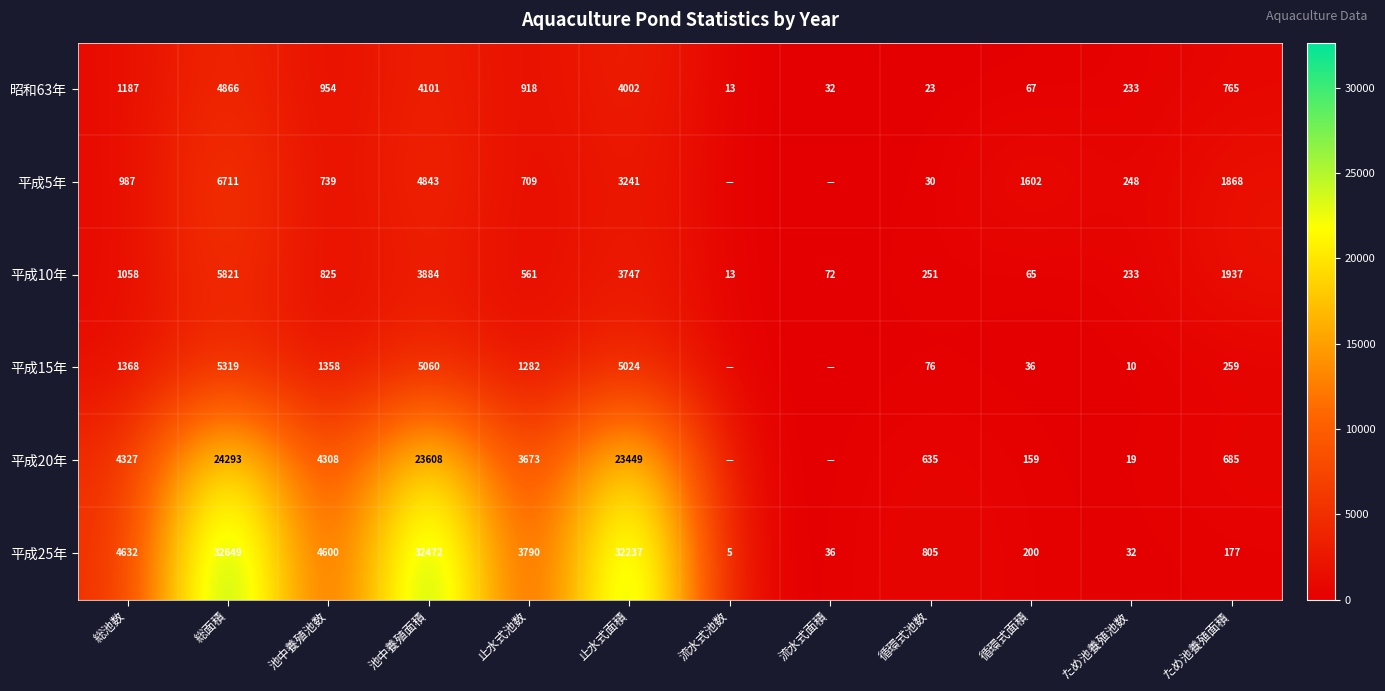

What is the difference between the maximum and minimum values in the 平成25年 series?

32644